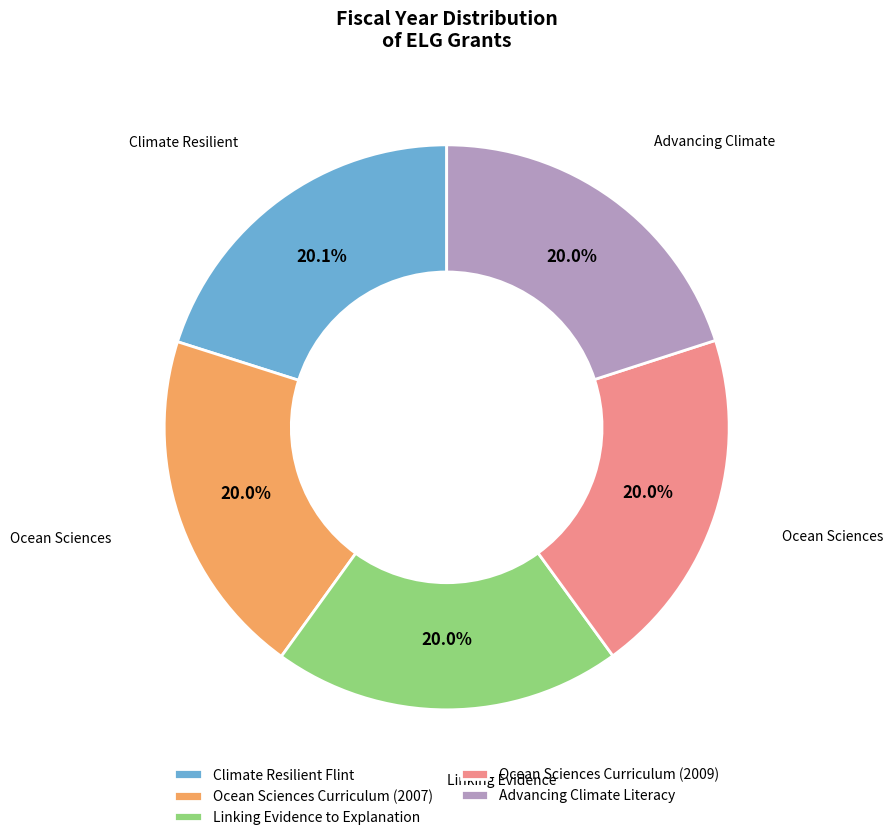

What is the ratio of the value at Ocean Sciences Curriculum (2007) to the value at Ocean Sciences Curriculum (2009)?

1.0